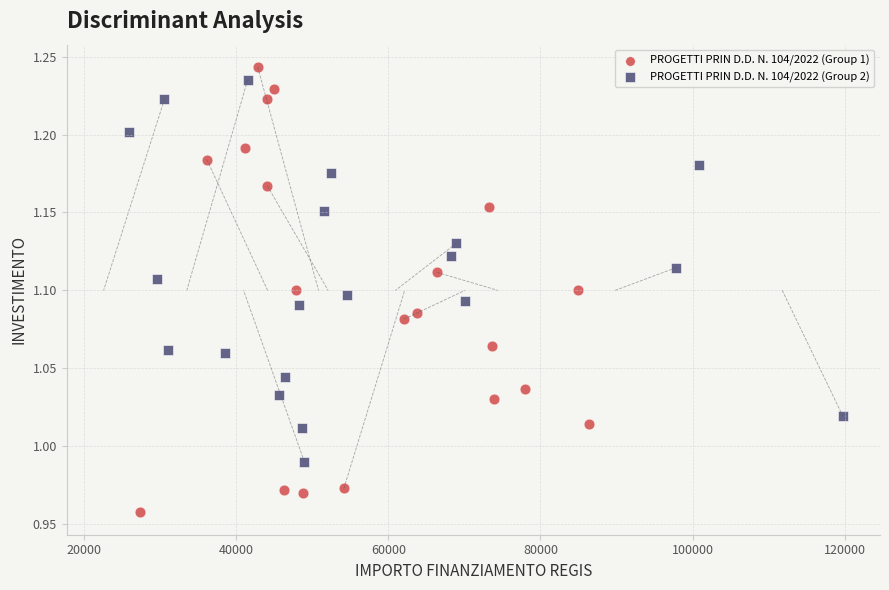

Which series has the widest spread of Y values?

PROGETTI PRIN D.D. N. 104/2022 (Group 1)